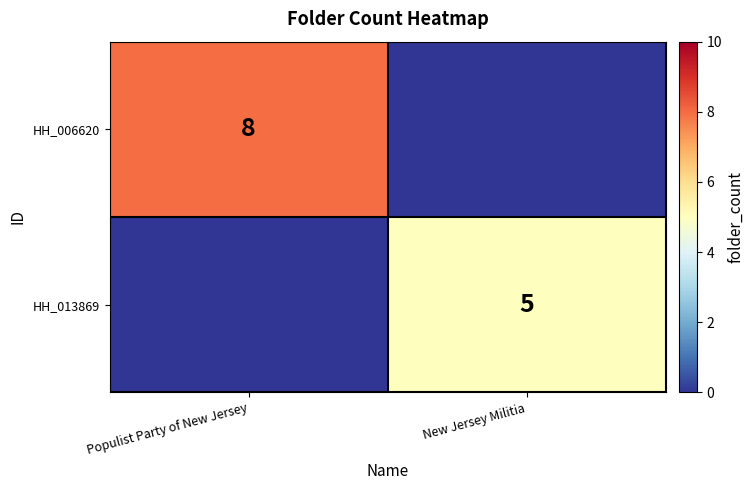

The value of HH_006620 at Populist Party of New Jersey is 3. True or false?

False